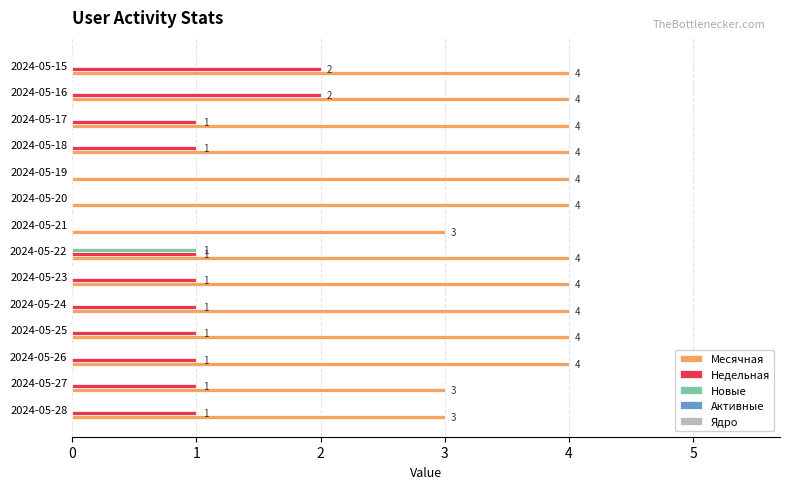

Which series changed the most between 2024-05-28 and 2024-05-21?

Недельная